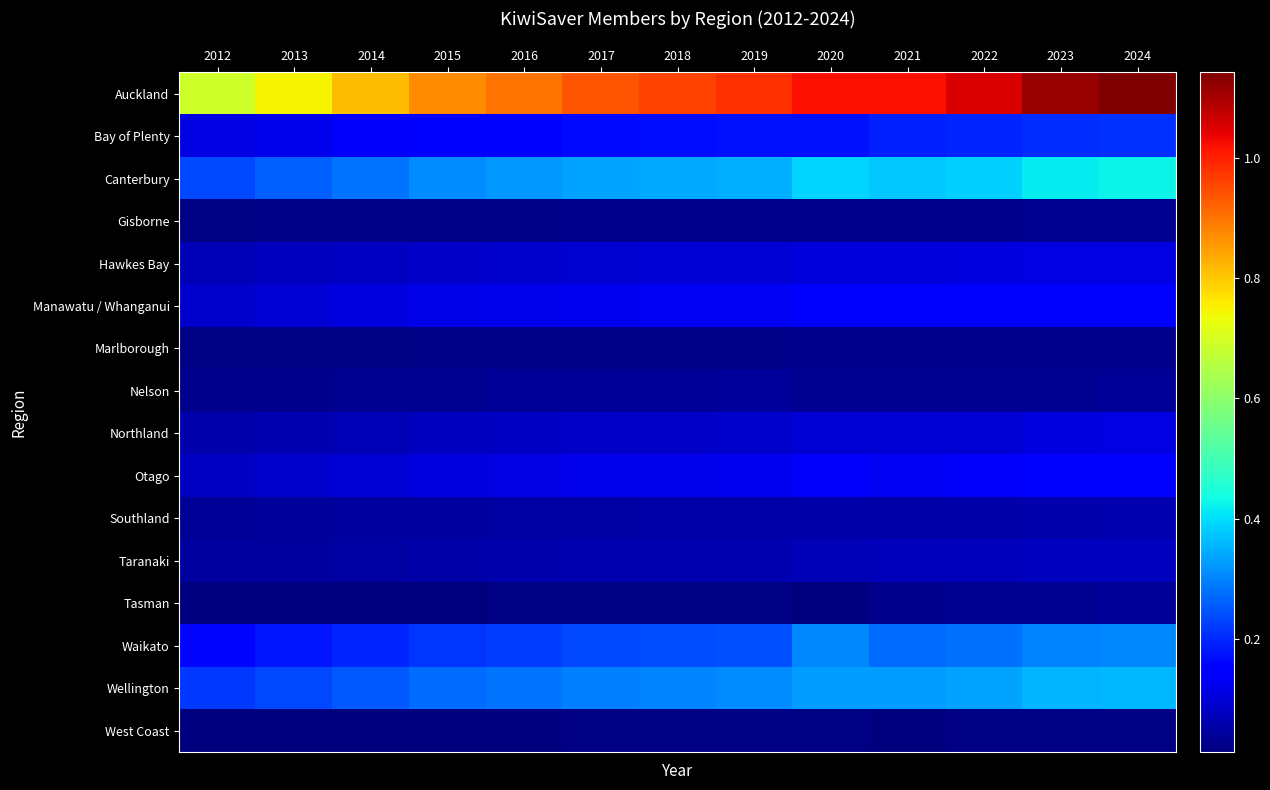

Reading left to right, extract all data points from this chart.

Auckland: 2012=687575	2013=747385	2014=812127	2015=870700	2016=901763	2017=938524	2018=956676	2019=978526	2020=1018409	2021=1017974	2022=1049992	2023=1116826	2024=1141396
Bay of Plenty: 2012=111781	2013=122547	2014=134774	2015=146130	2016=154382	2017=162867	2018=169053	2019=174597	2020=173601	2021=189352	2022=193824	2023=206014	2024=209046
Canterbury: 2012=236885	2013=260267	2014=285948	2015=308092	2016=322110	2017=335939	2018=341877	2019=350060	2020=391406	2021=375217	2022=385187	2023=415301	2024=425038
Gisborne: 2012=20396	2013=21849	2014=23626	2015=25061	2016=25712	2017=26691	2018=27275	2019=27717	2020=26100	2021=29103	2022=29588	2023=31708	2024=31944
Hawkes Bay: 2012=69615	2013=74798	2014=81121	2015=86514	2016=90639	2017=94661	2018=96520	2019=98365	2020=104287	2021=104816	2022=106655	2023=111843	2024=112743
Manawatu / Whanganui: 2012=89076	2013=96719	2014=105943	2015=114099	2016=118984	2017=124726	2018=128066	2019=131498	2020=144451	2021=139165	2022=141835	2023=150862	2024=152284
Marlborough: 2012=17174	2013=18880	2014=20647	2015=22347	2016=23541	2017=24664	2018=25200	2019=25780	2020=27313	2021=27500	2022=28064	2023=29869	2024=30165
Nelson: 2012=27608	2013=29796	2014=32285	2015=34663	2016=36135	2017=37949	2018=38542	2019=39417	2020=32106	2021=31881	2022=32605	2023=34502	2024=34743
Northland: 2012=58261	2013=63513	2014=69792	2015=75326	2016=78918	2017=83415	2018=86781	2019=89627	2020=98201	2021=97374	2022=98941	2023=109353	2024=110648
Otago: 2012=81324	2013=89676	2014=99082	2015=107593	2016=112813	2017=118740	2018=120074	2019=124518	2020=134081	2021=130556	2022=134106	2023=148723	2024=151645
Southland: 2012=37895	2013=41069	2014=44311	2015=47615	2016=49565	2017=51395	2018=52408	2019=53445	2020=55046	2021=54447	2022=55674	2023=61130	2024=61961
Taranaki: 2012=43606	2013=47105	2014=51293	2015=55930	2016=58529	2017=61388	2018=63103	2019=64948	2020=68326	2021=70097	2022=71586	2023=75416	2024=76084
Tasman: 2012=12725	2013=13870	2014=15331	2015=16448	2016=17257	2017=18184	2018=18616	2019=19342	2020=13457	2021=30211	2022=30646	2023=34486	2024=34850
Waikato: 2012=161804	2013=177565	2014=195561	2015=211242	2016=221414	2017=233898	2018=238786	2019=245934	2020=306581	2021=273894	2022=280750	2023=300676	2024=306258
Wellington: 2012=215902	2013=234642	2014=255050	2015=273449	2016=284910	2017=297897	2018=301999	2019=310108	2020=326558	2021=328022	2022=337276	2023=352324	2024=357221
West Coast: 2012=12643	2013=13811	2014=14973	2015=16034	2016=16575	2017=17138	2018=17893	2019=18368	2020=20463	2021=16993	2022=17212	2023=19635	2024=19815